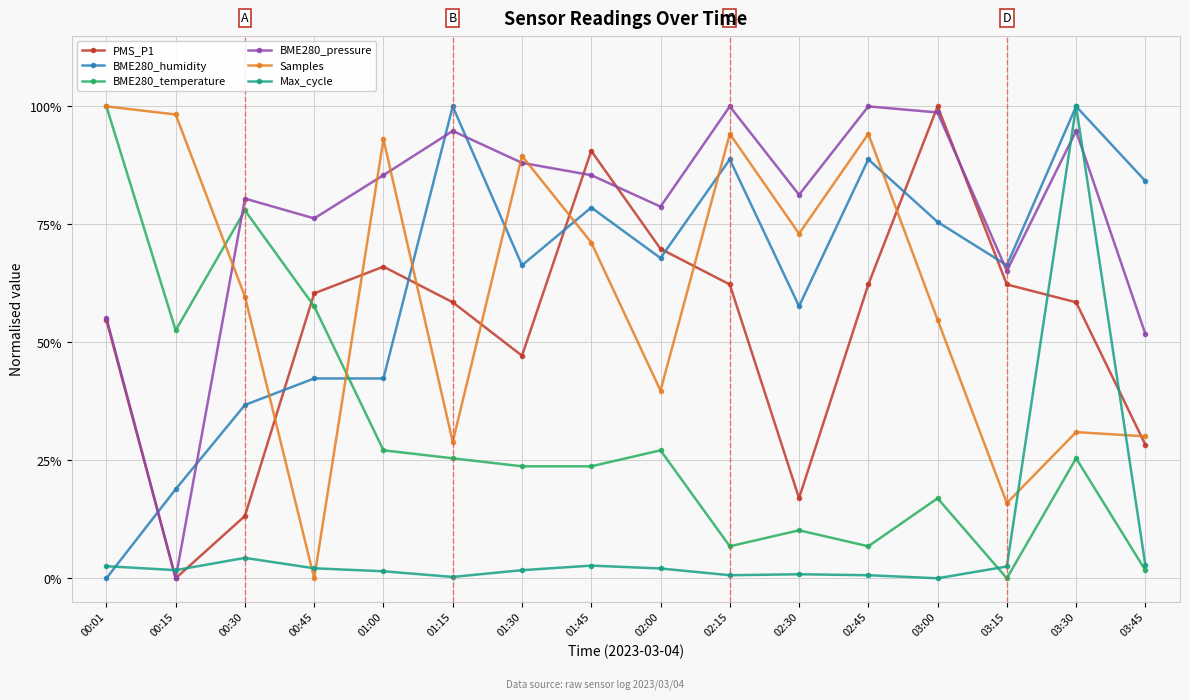

Which category has the lowest value in the BME280_temperature series?

03:15